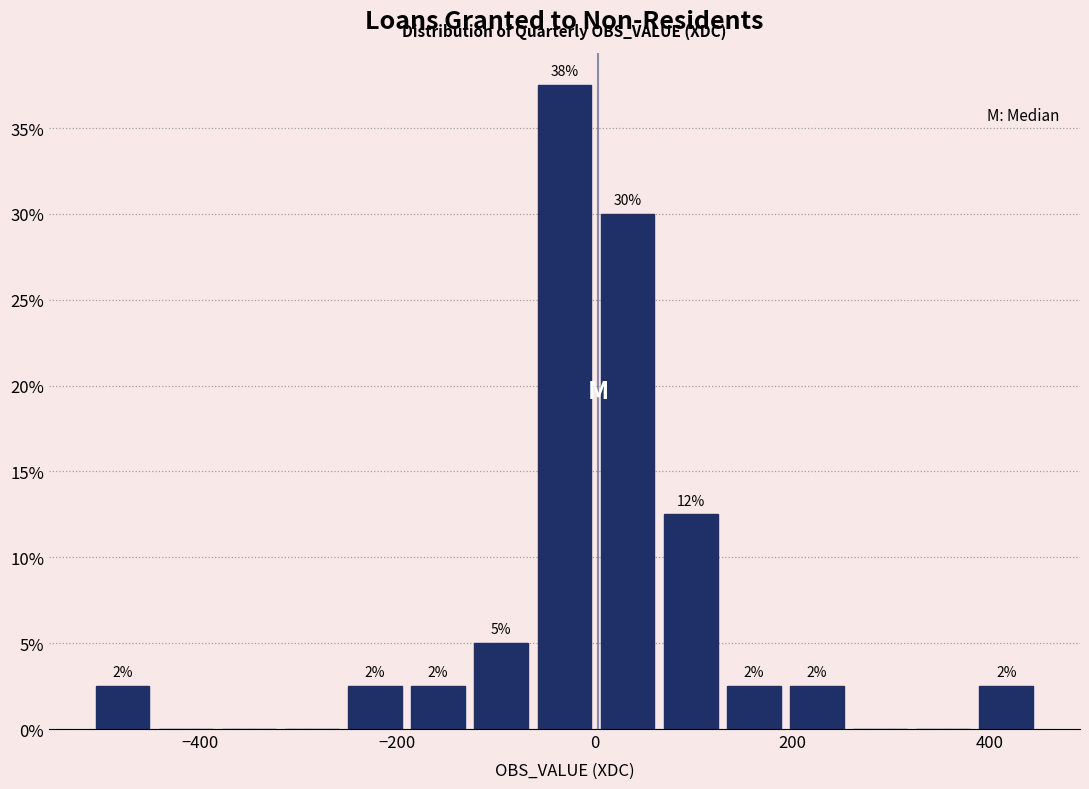

Read against the x-axis, roughly where is the centre of the tallest bar?

-40